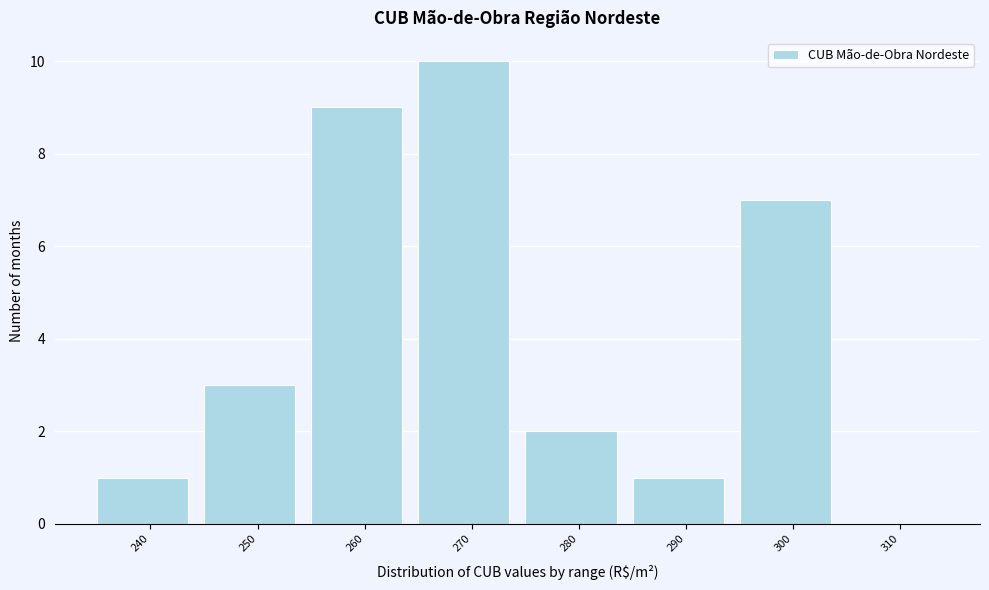

Reading right to left, extract all data points from this chart.

310=0	300=7	290=1	280=2	270=10	260=9	250=3	240=1